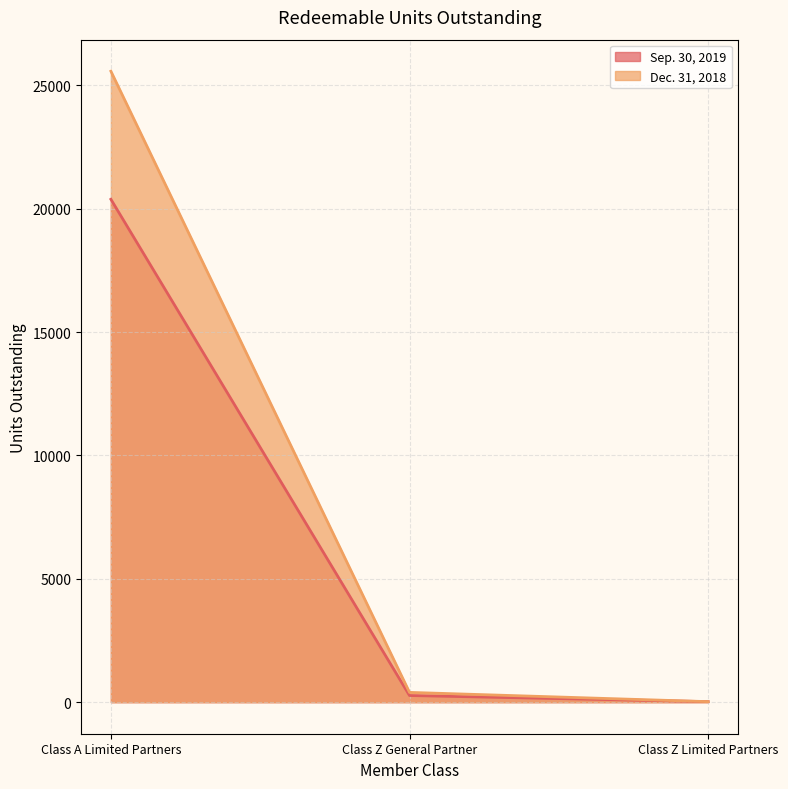

What is the label of the 2nd point from the left?

Class Z General Partner